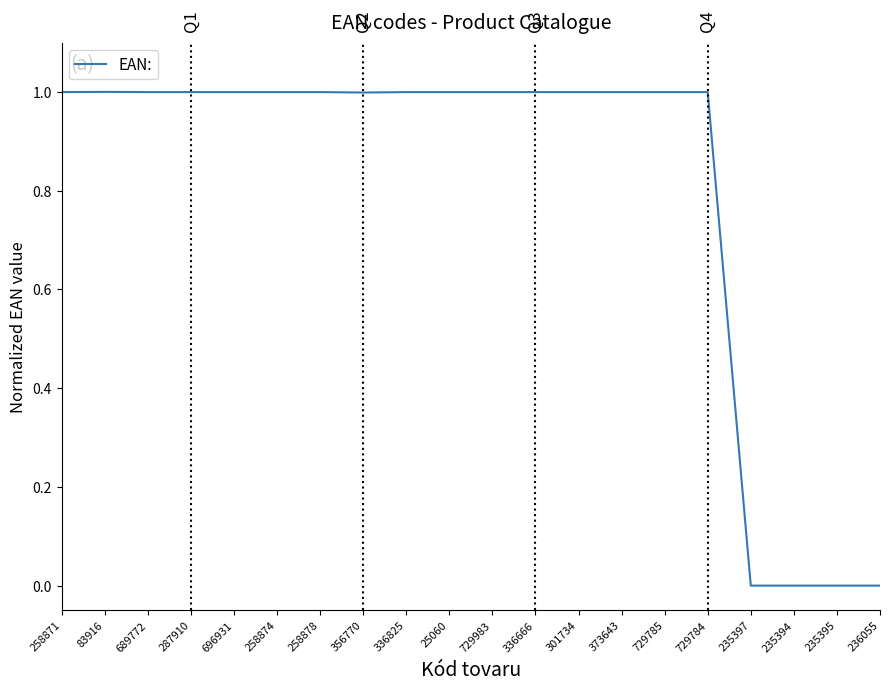

What is the change in value from 729784 to 235397?

-1.0